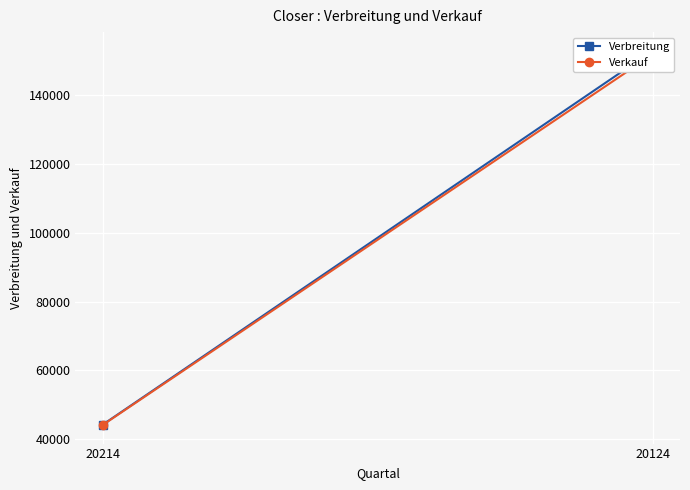

What is the approximate value of Verkauf at 20124?

151871